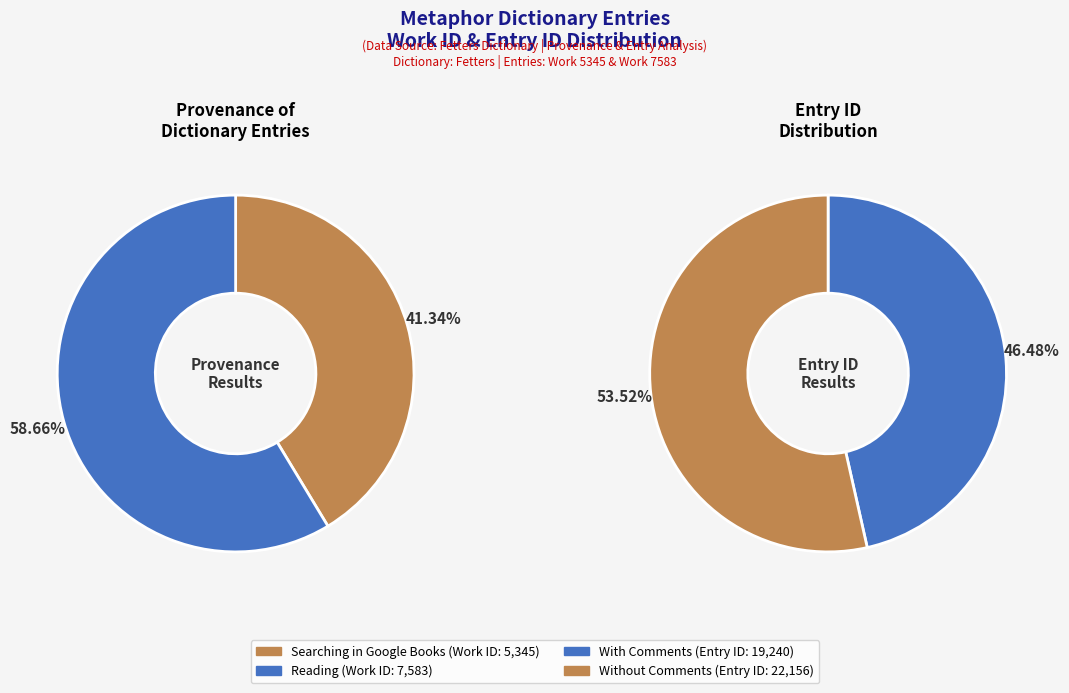

How many segments does this pie chart have?

2